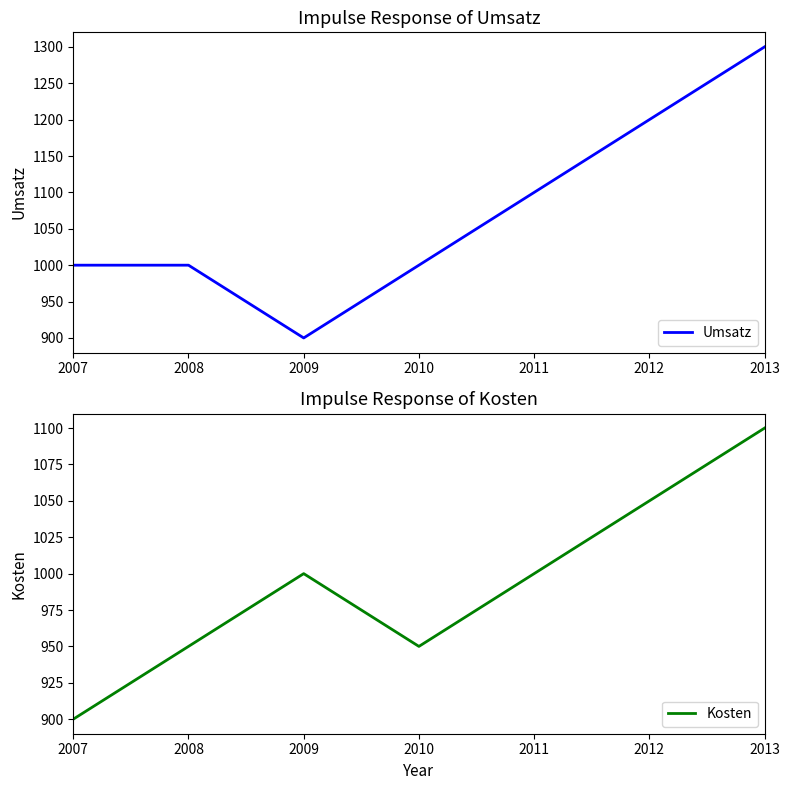

What is the value of the Umsatz point at the 5th from the left?

1100